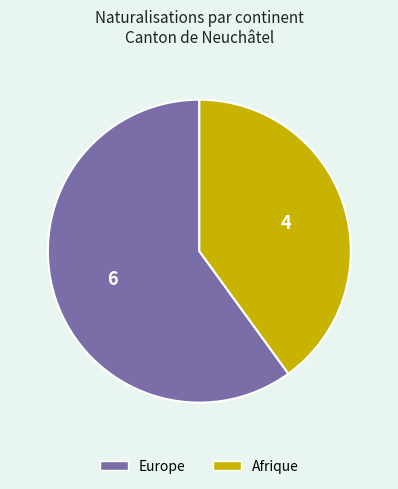

Is there a majority slice in this chart?

Yes